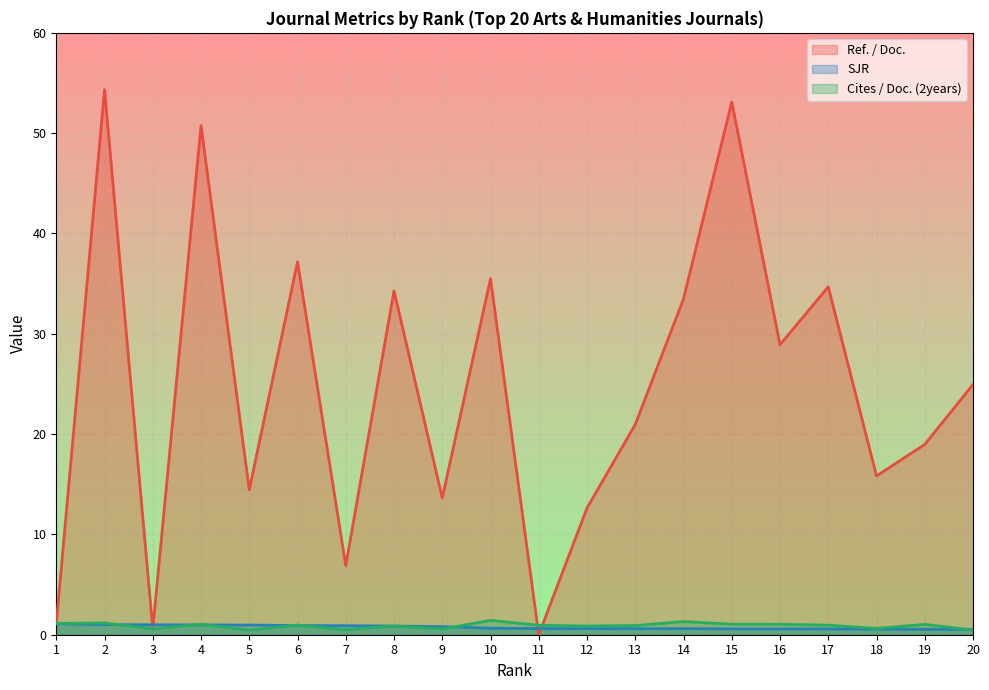

Is it true that SJR equals 1.4 at 3?

False